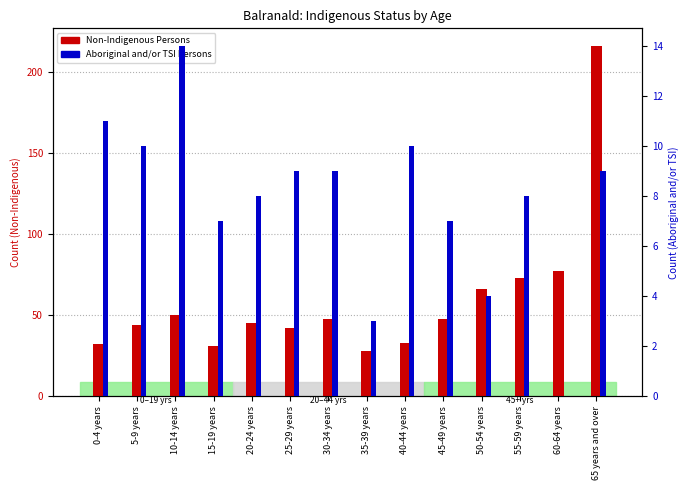

True or false: Non-Indigenous Persons has a value of 16 at 25-29 years.

False